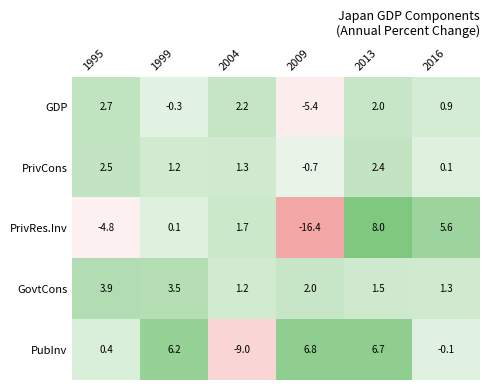

What is the sum of the GovtCons values at 1995 and 2009?

5.9